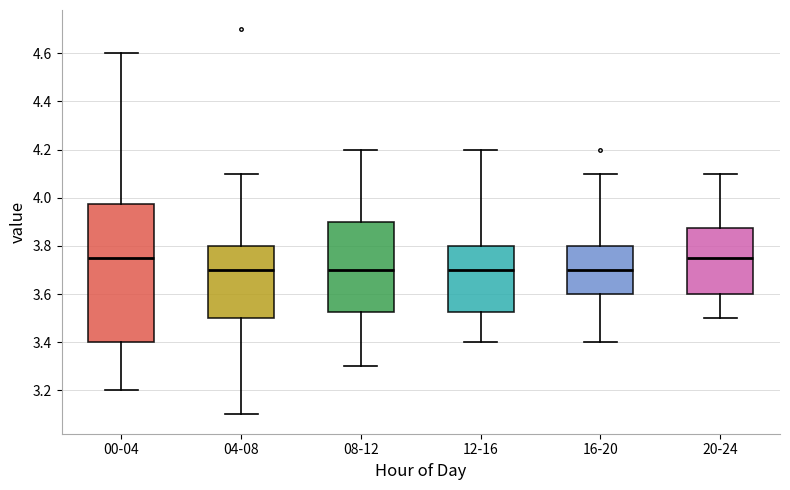

Reading left to right, transcribe this box plot: for each box, give where its median line is, the range the box spans, and where its two whiskers end, as read against the y-axis. The values are not printed on the chart, so give them approximately, as read against the axis.

00-04: median 3.76, box 3.40 to 3.98, whiskers 3.20 to 4.60
04-08: median 3.70, box 3.50 to 3.80, whiskers 3.10 to 4.10
08-12: median 3.70, box 3.52 to 3.90, whiskers 3.30 to 4.20
12-16: median 3.70, box 3.52 to 3.80, whiskers 3.40 to 4.20
16-20: median 3.70, box 3.60 to 3.80, whiskers 3.40 to 4.10
20-24: median 3.76, box 3.60 to 3.88, whiskers 3.50 to 4.10